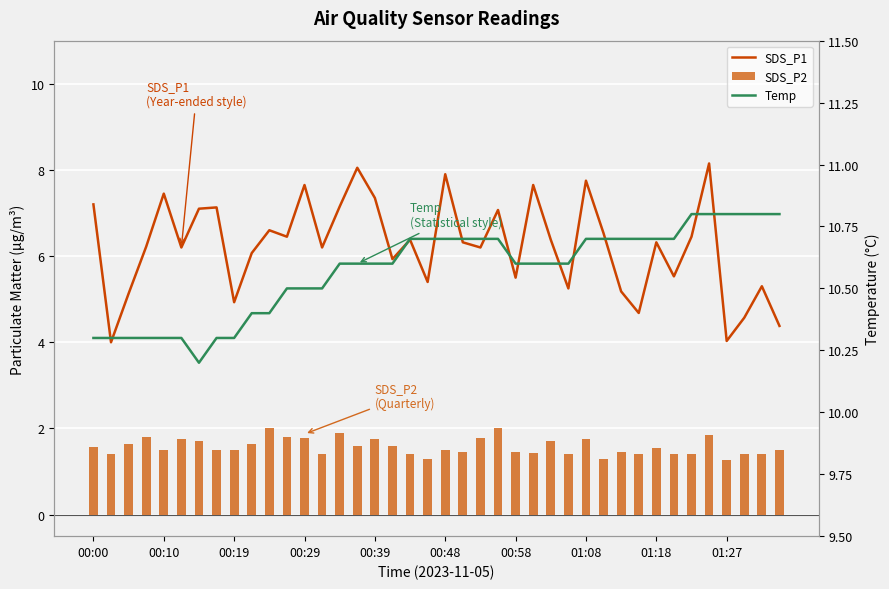

What is the approximate value of SDS_P1 at 13?

6.2